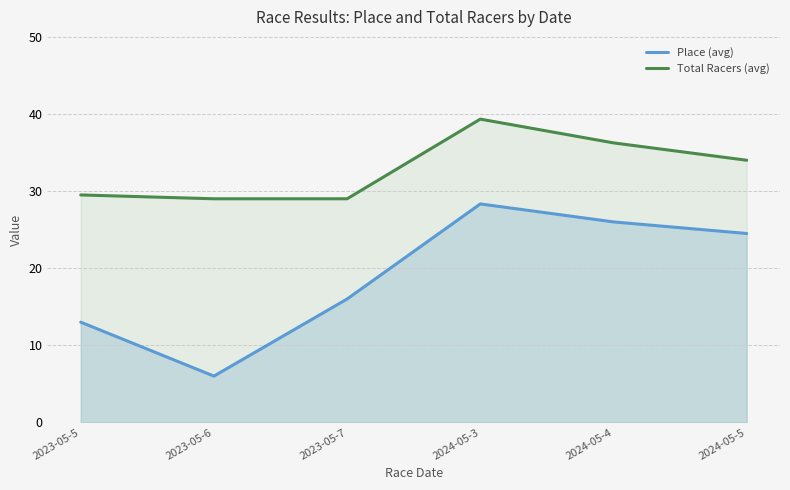

How many data points in Place (avg) are above 24?

3